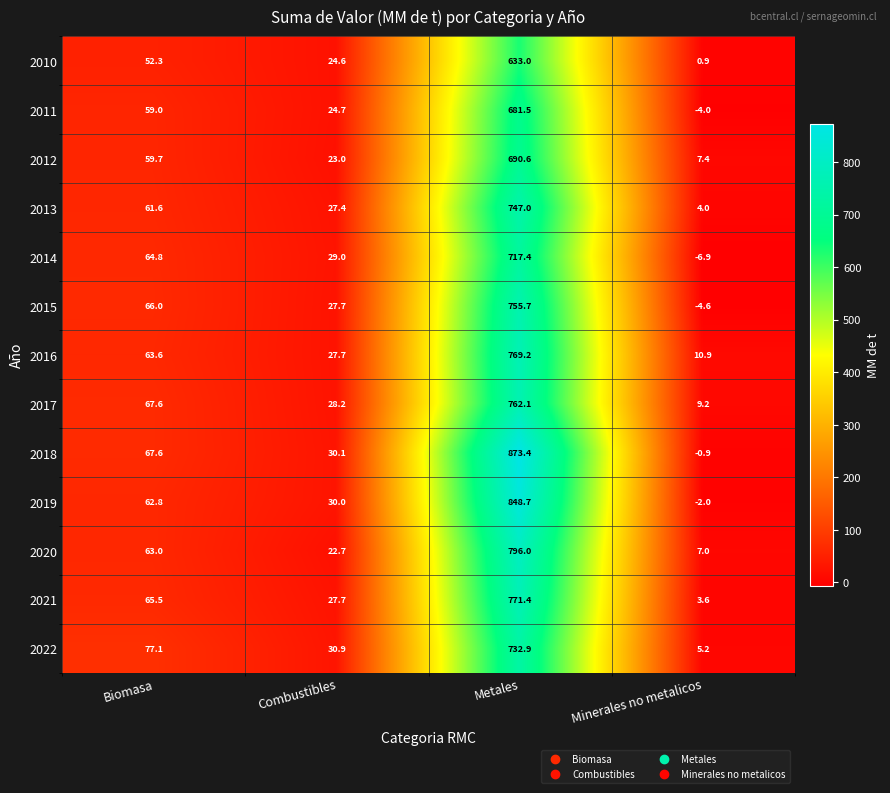

What is the sum of all 2012 values?

780.7